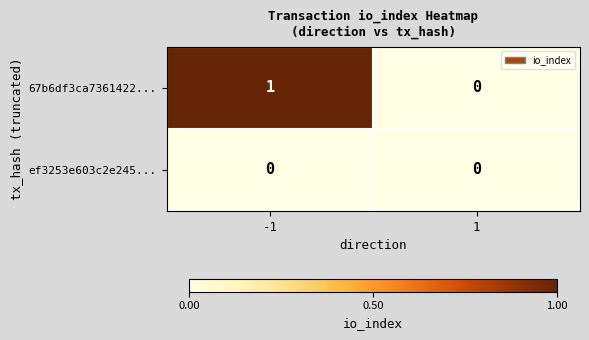

Which series has the largest total across all categories?

67b6df3ca7361422...